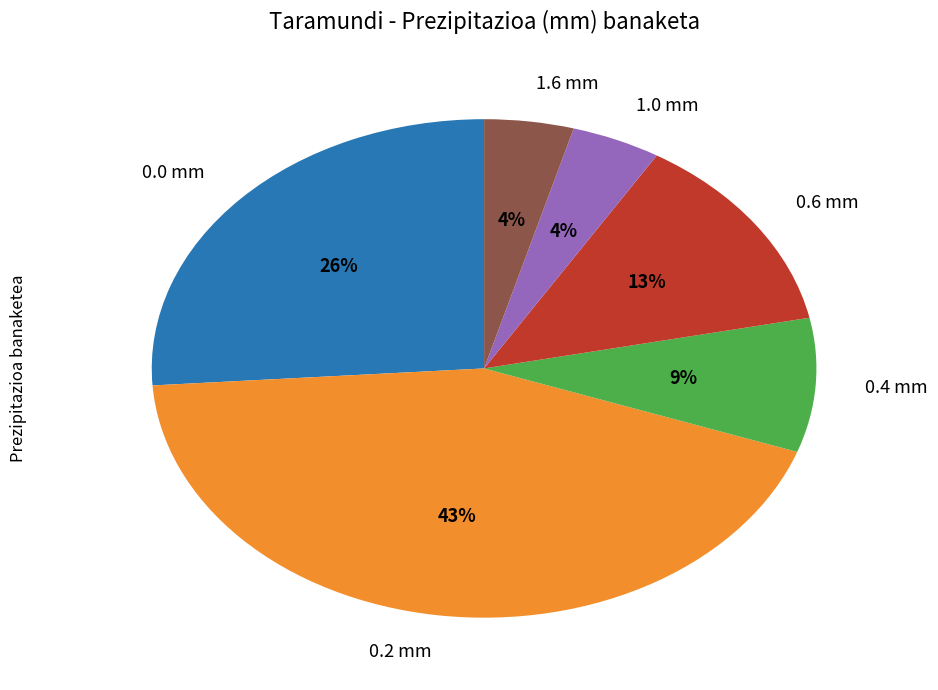

Combined, do 0.6 mm and 0.4 mm account for over 50%?

No